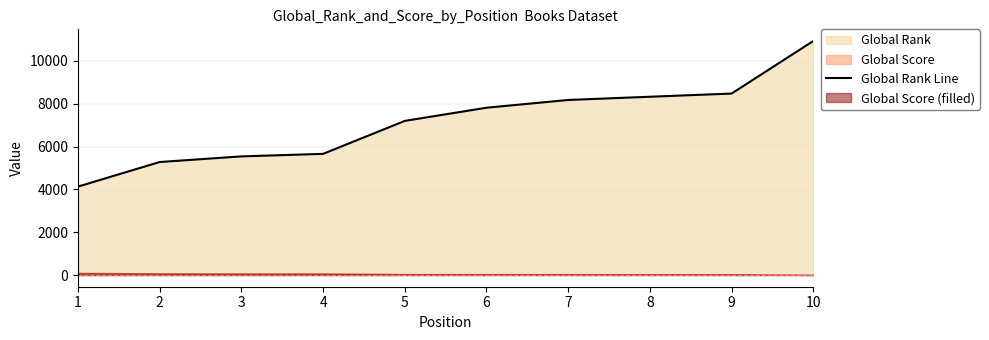

What is the minimum value shown in the chart?

4131